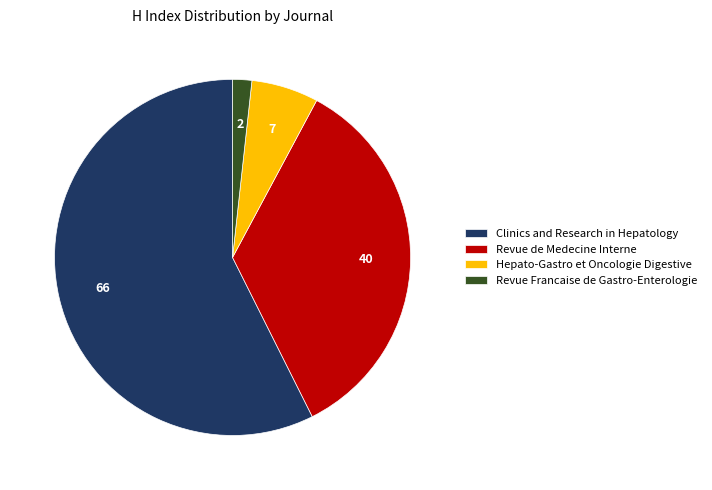

Combined, do Clinics and Research in Hepatology and Revue Francaise de Gastro-Enterologie account for over 50%?

Yes